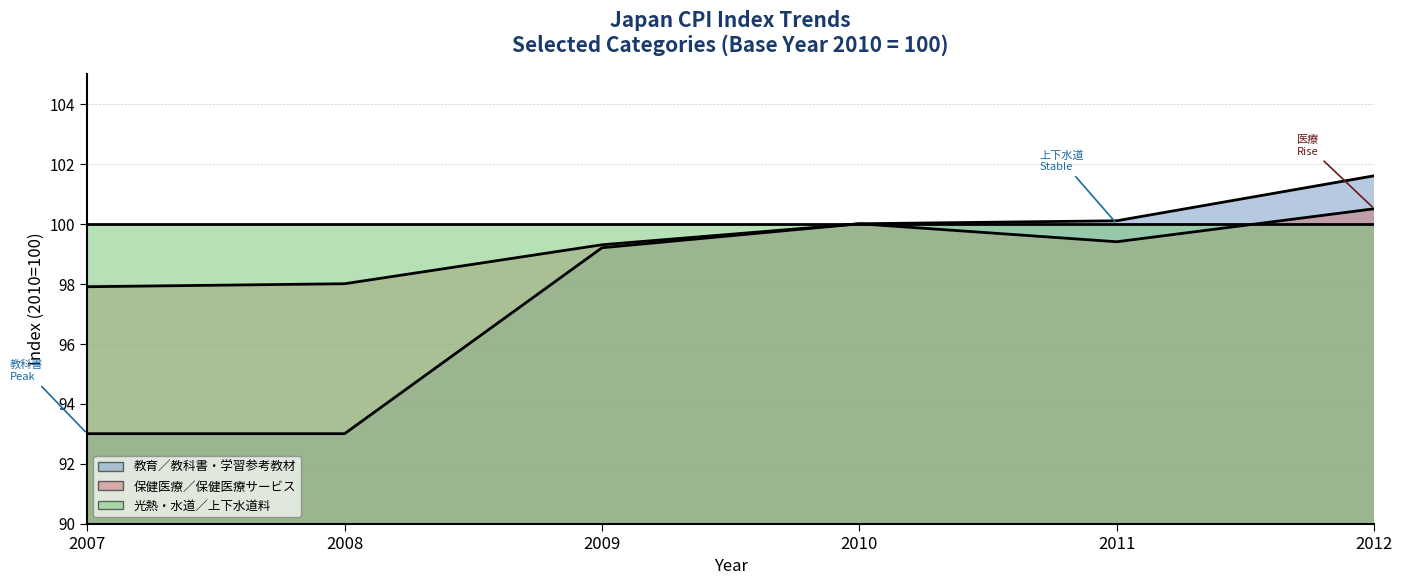

What is the greatest value displayed?

101.6